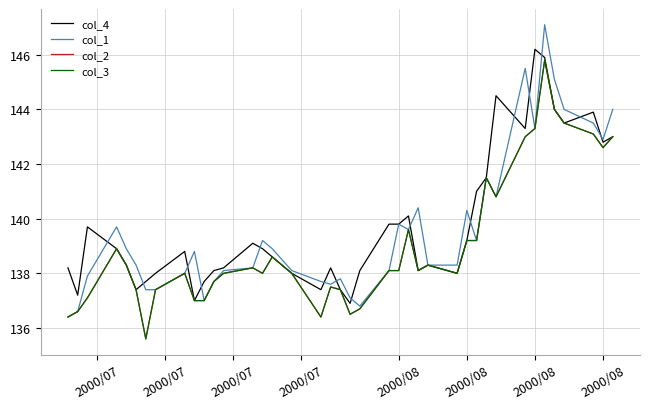

Is this an area chart (filled region under the line)?

No